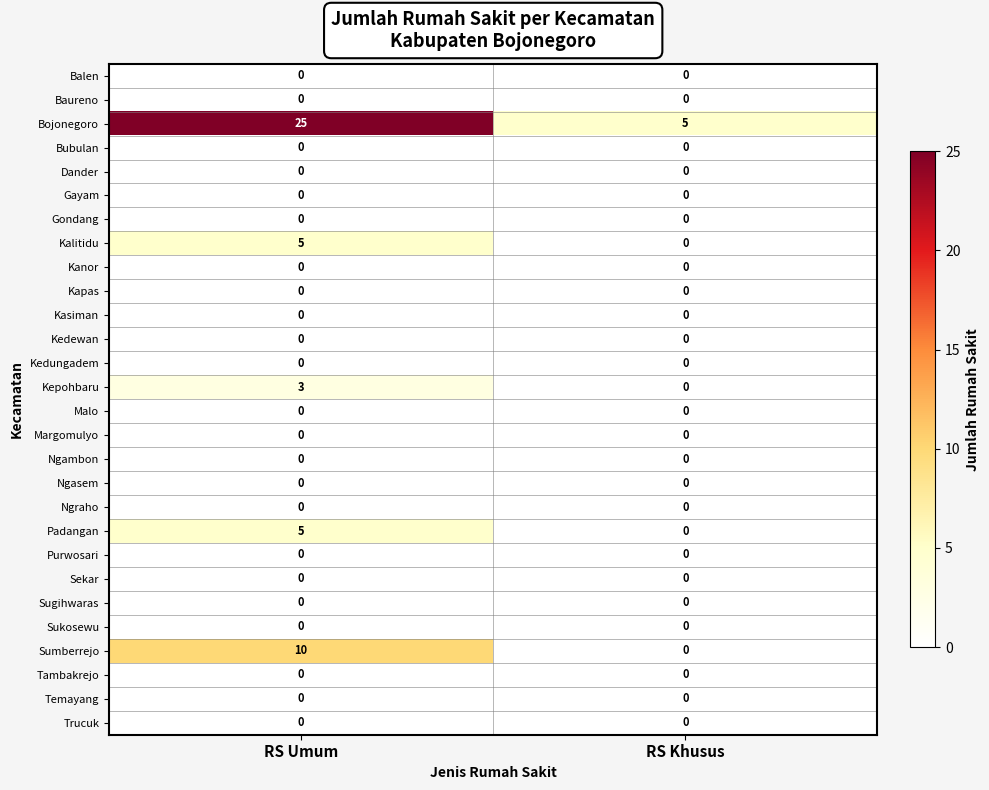

Where is Padangan nearest to the value 2?

RS Khusus